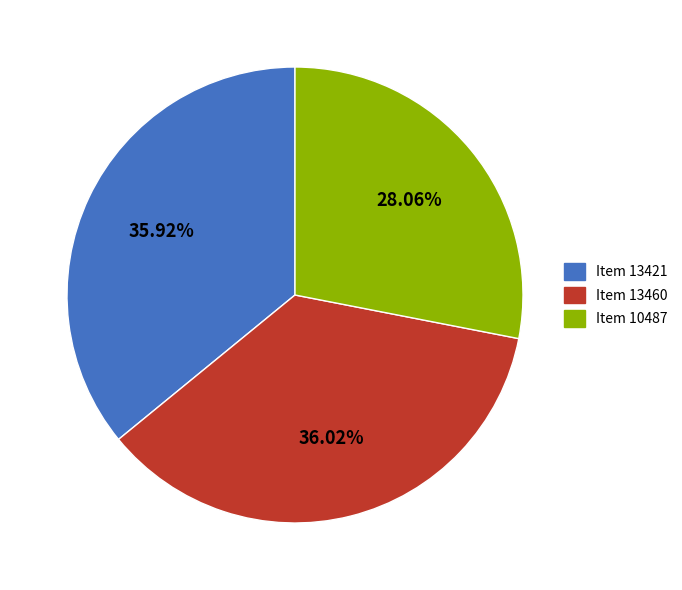

What is the total percentage of Item 13460 and Item 10487?

64.1%